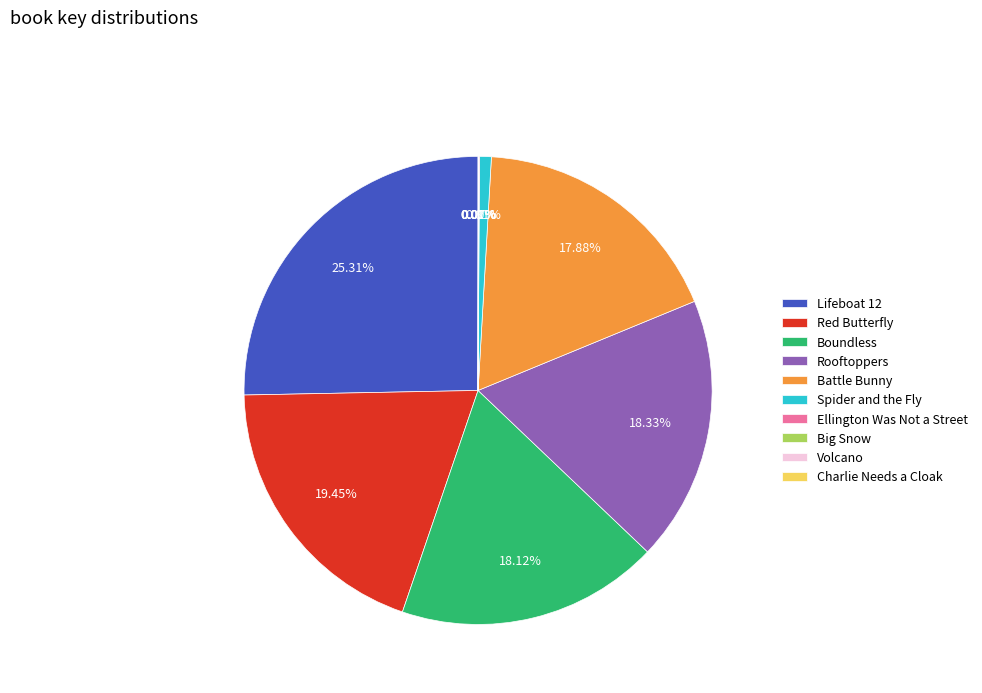

Approximately how many times larger is the value at Lifeboat 12 compared to Red Butterfly?

1.3